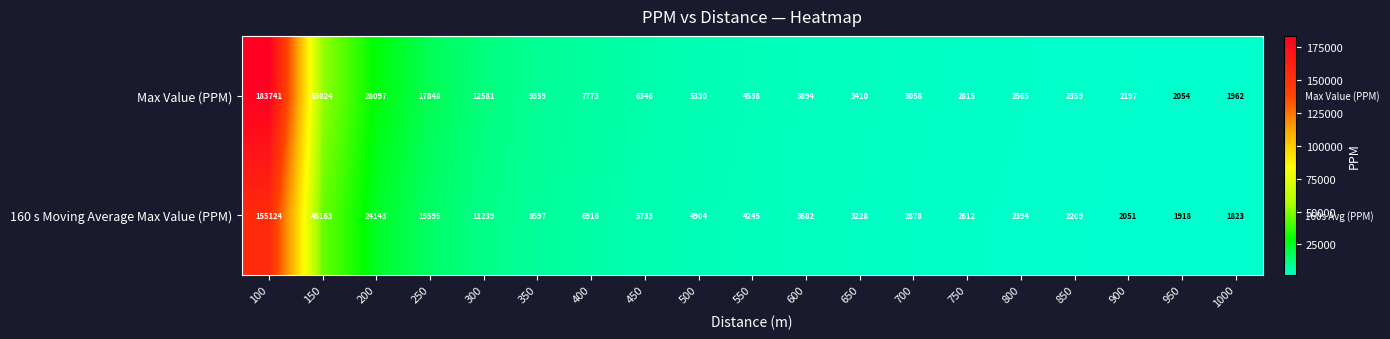

How many data points does each series have?

19